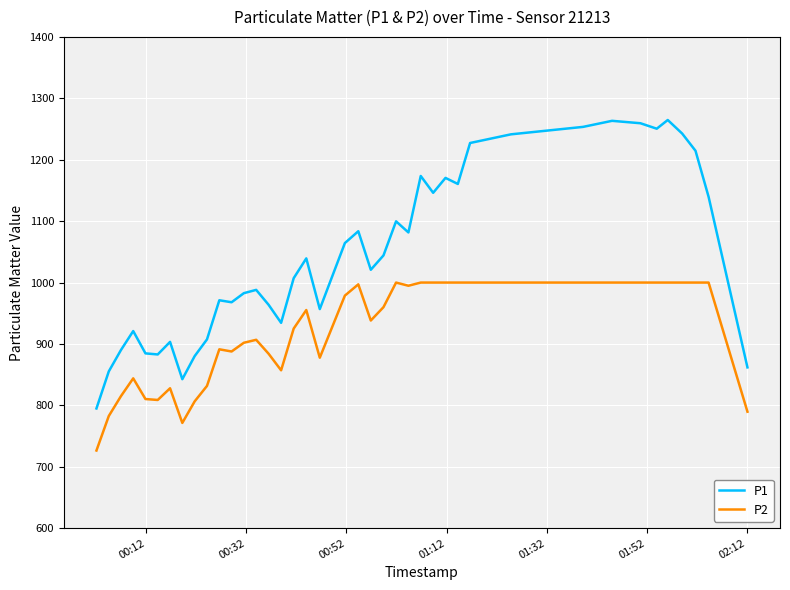

How many values in the P2 series exceed 955?

20